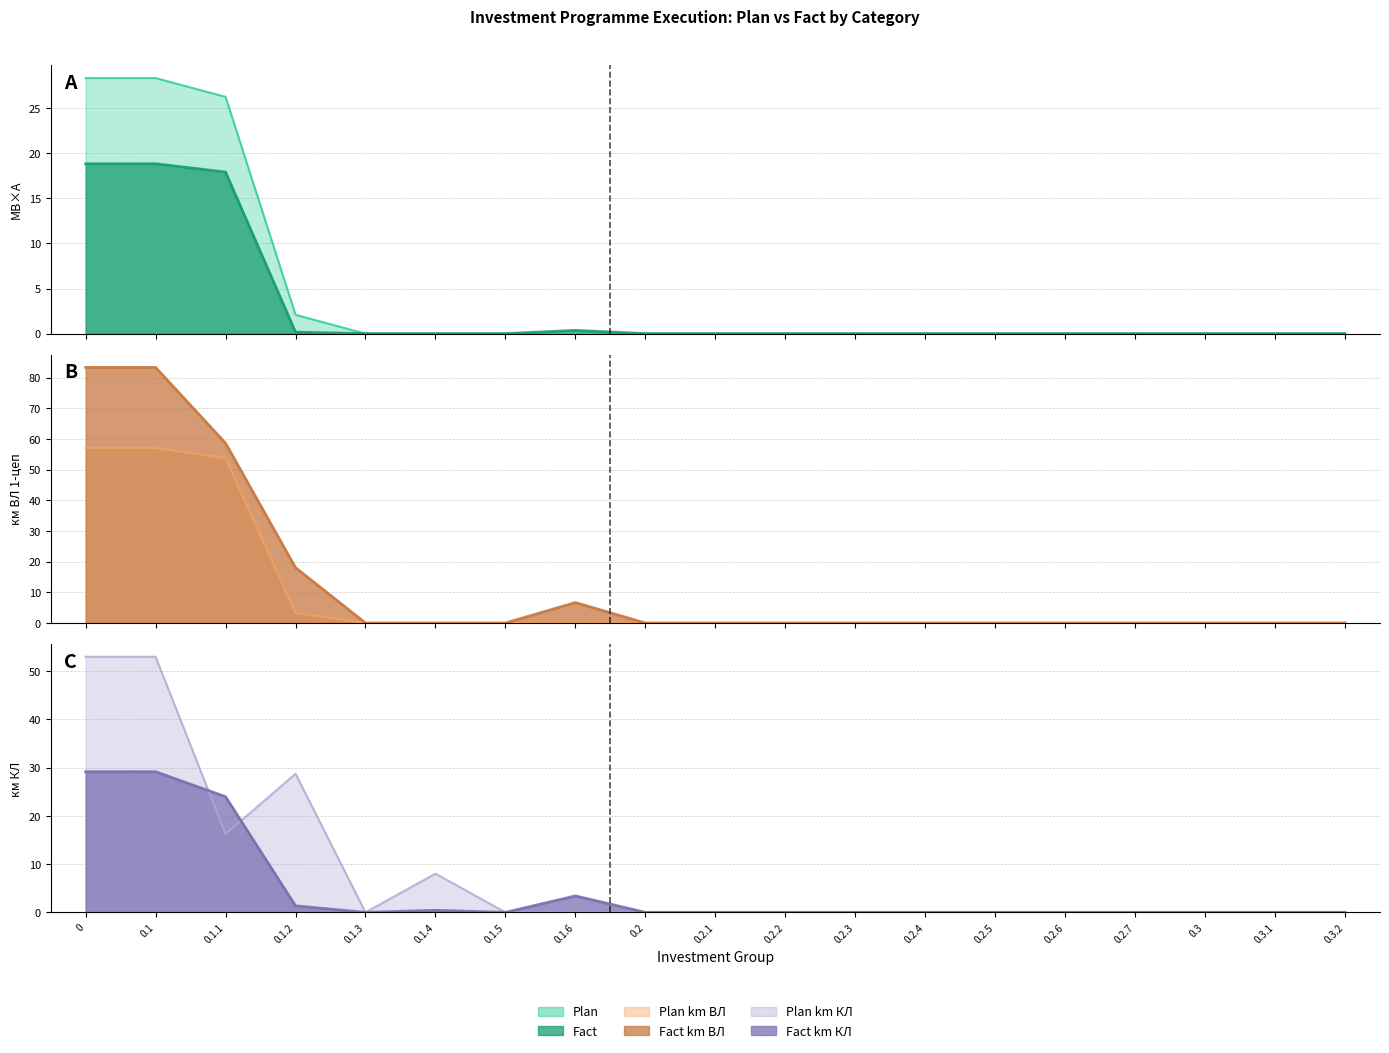

Which series has the largest total across all categories?

Fact km VL 1-цеп